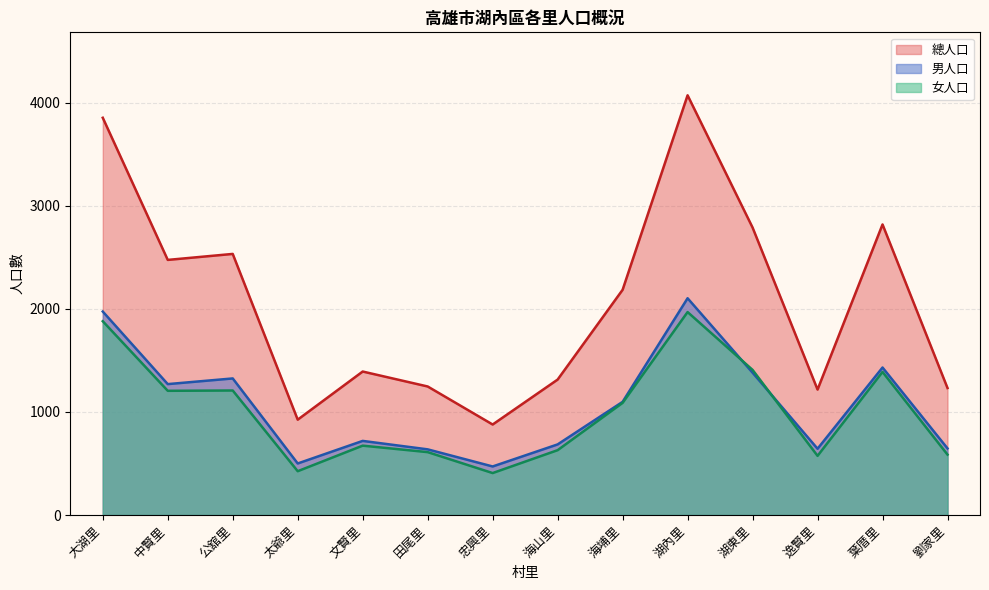

True or false: 總人口 and 男人口 cross at least once.

False